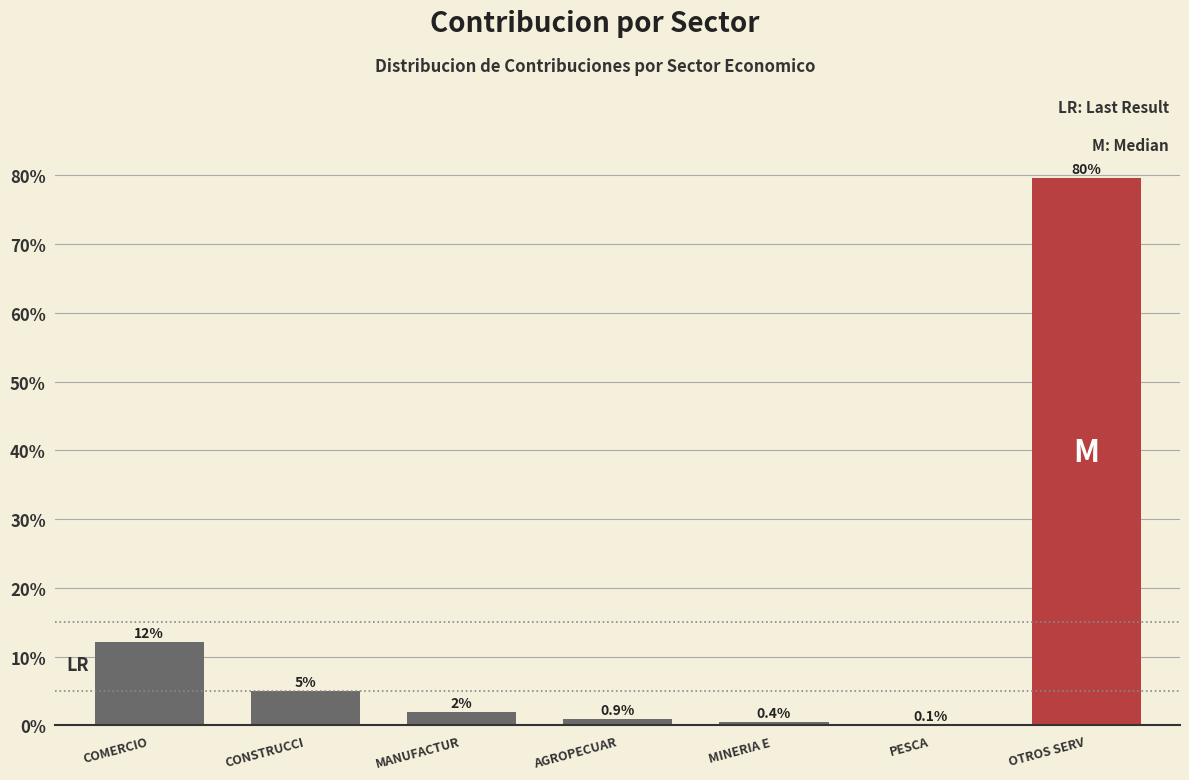

Which has a higher value, COMERCIO or OTROS SERV?

OTROS SERV